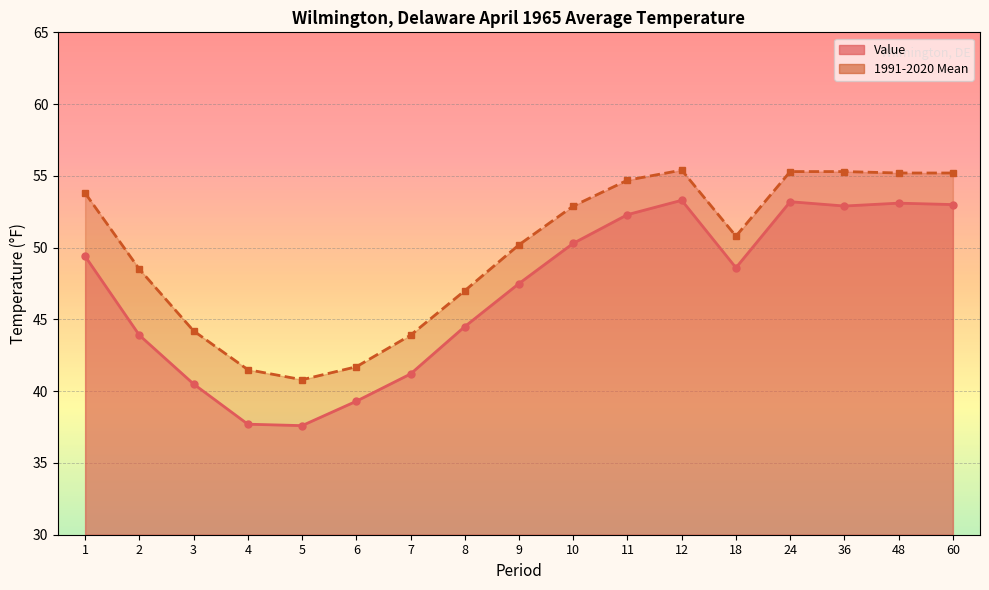

How many data points in Value are above 48?

9